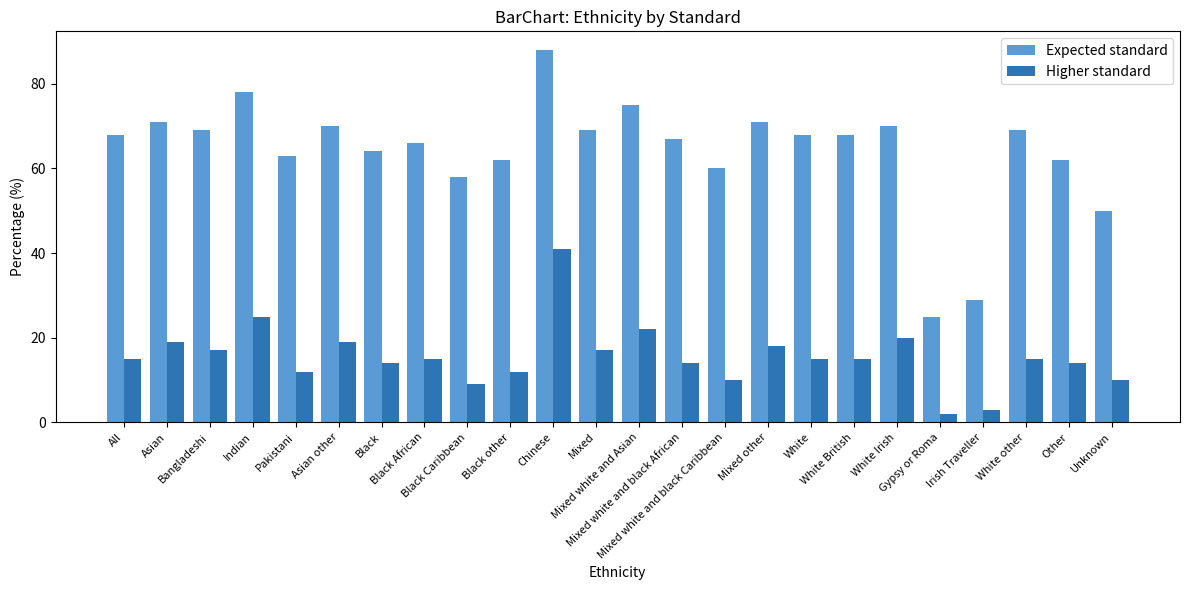

What is the total value across all series at White?

83